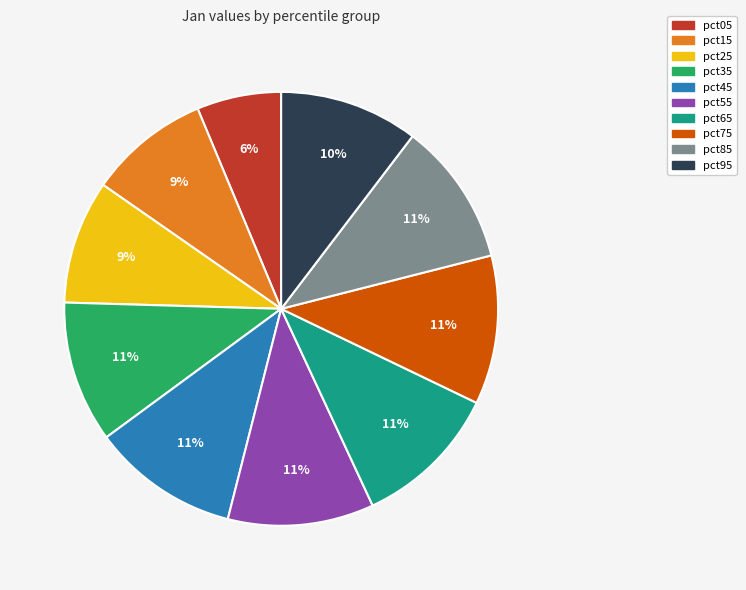

The pct35 slice represents 5% of the pie. True or false?

False